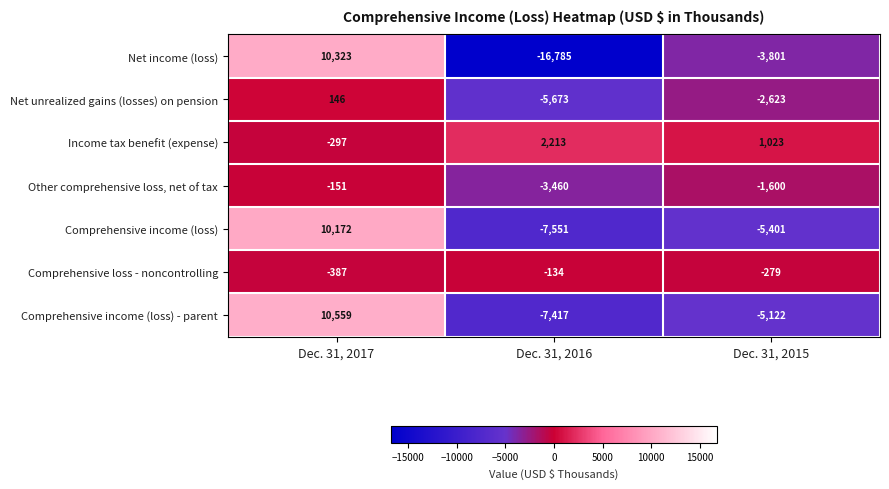

Where does the Comprehensive loss - noncontrolling series first go above -279?

Dec. 31, 2016